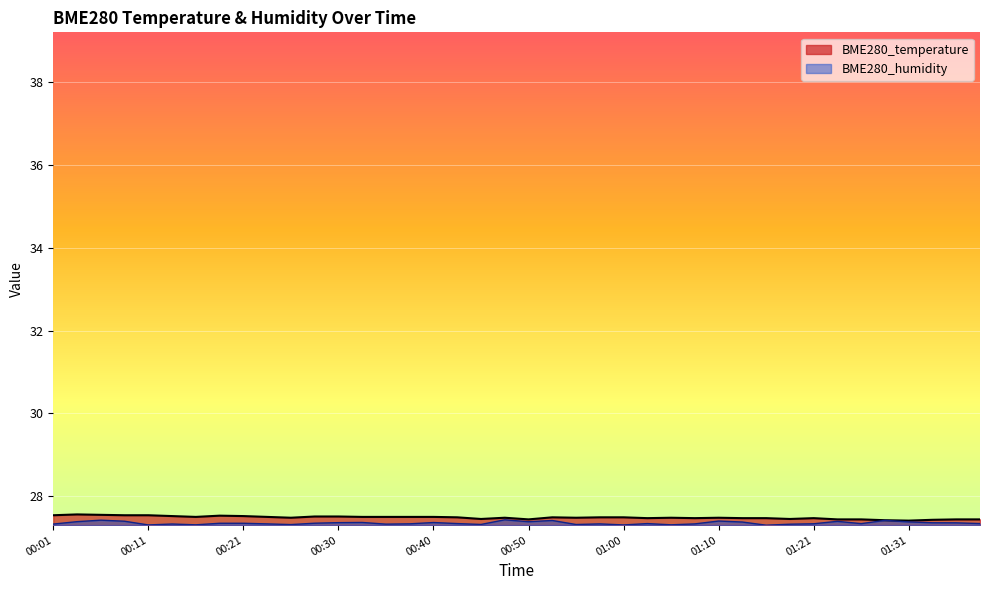

How many lines are shown in the chart?

2